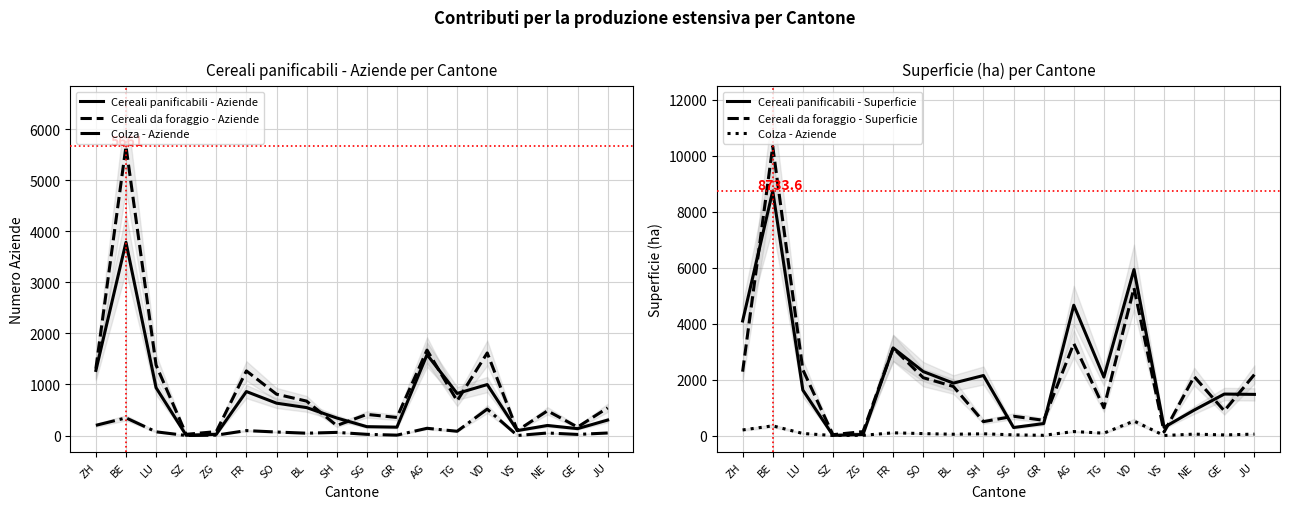

True or false: Cereali da foraggio - Aziende has more than 0 interior local peaks.

True